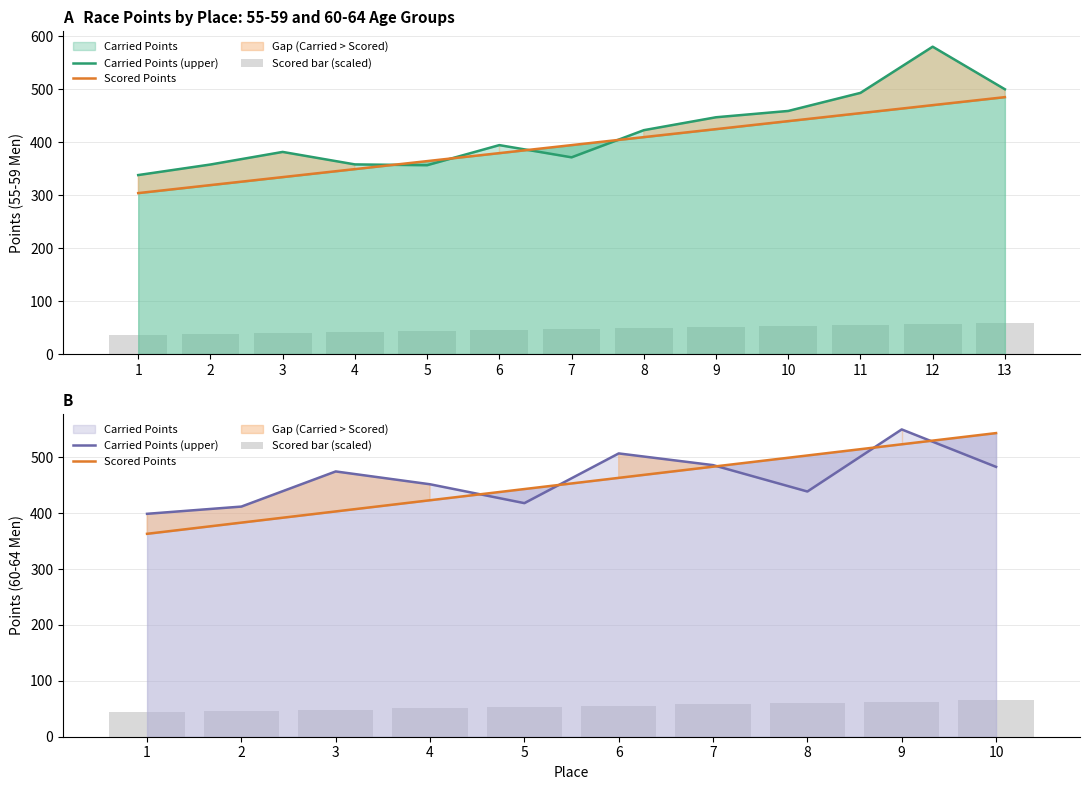

What is the total value across all series at 2?

841.1